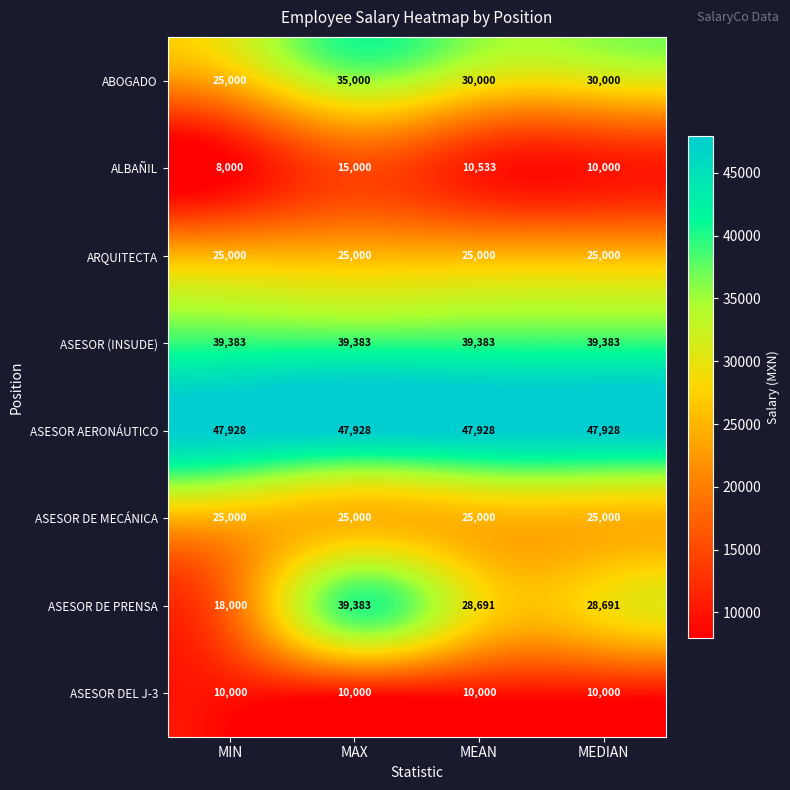

How many series are shown in this chart?

8